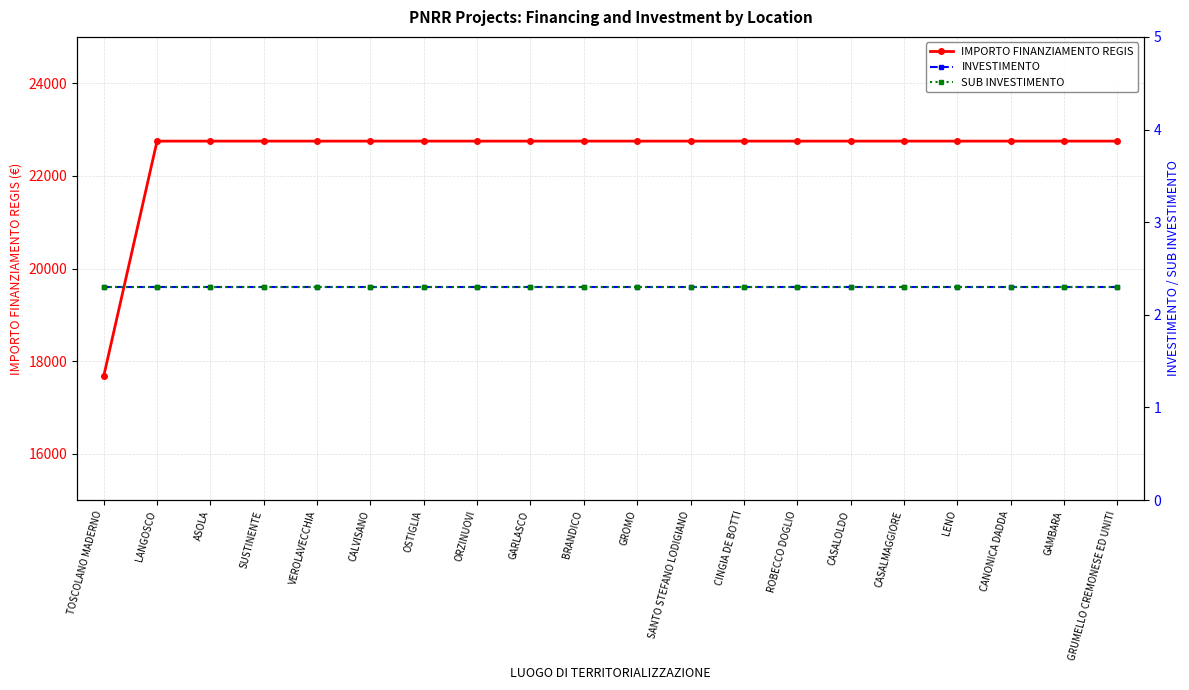

What is the maximum value for SUB INVESTIMENTO?

2.3